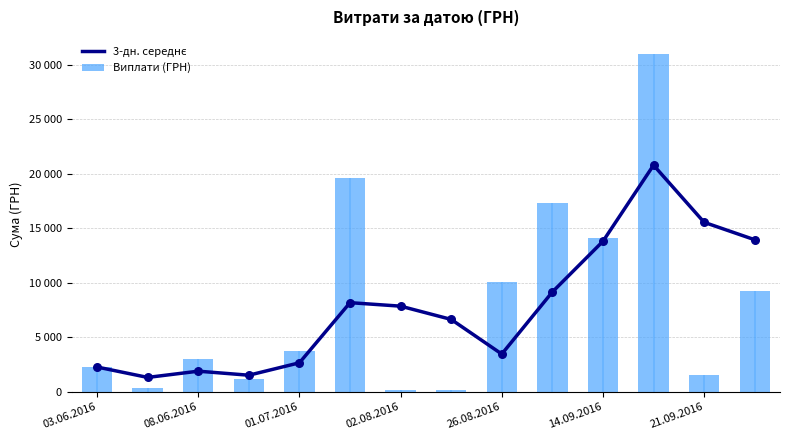

Which series contains the highest Y value?

Виплати (ГРН)